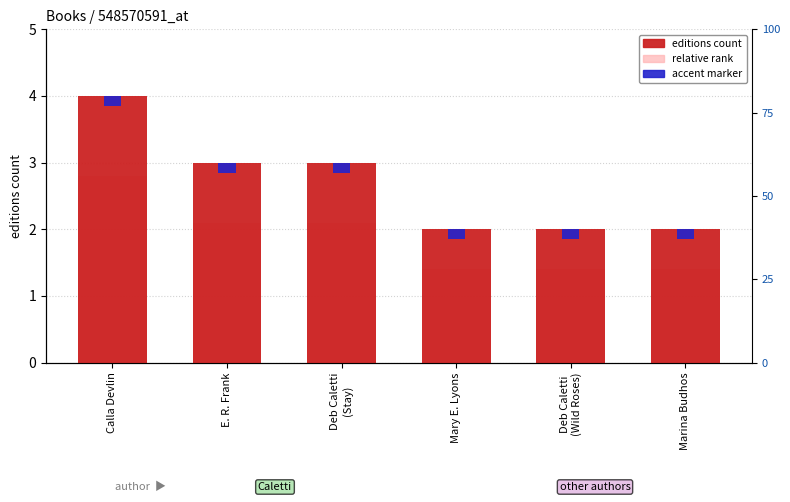

Reading right to left, list all the values displayed in this chart.

editions count: Marina Budhos=2.0	Deb Caletti
(Wild Roses)=2.0	Mary E. Lyons=2.0	Deb Caletti
(Stay)=3.0	E. R. Frank=3.0	Calla Devlin=4.0
relative rank: Marina Budhos=1.4	Deb Caletti
(Wild Roses)=1.4	Mary E. Lyons=1.4	Deb Caletti
(Stay)=2.1	E. R. Frank=2.1	Calla Devlin=2.8